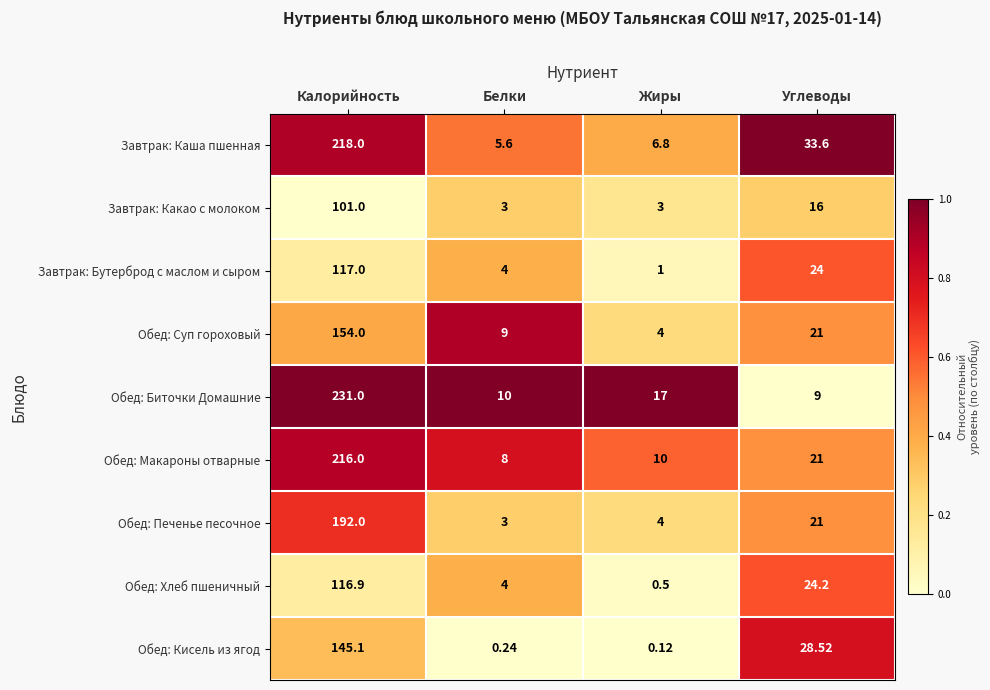

Which series has the widest spread of values?

Обед: Биточки Домашние